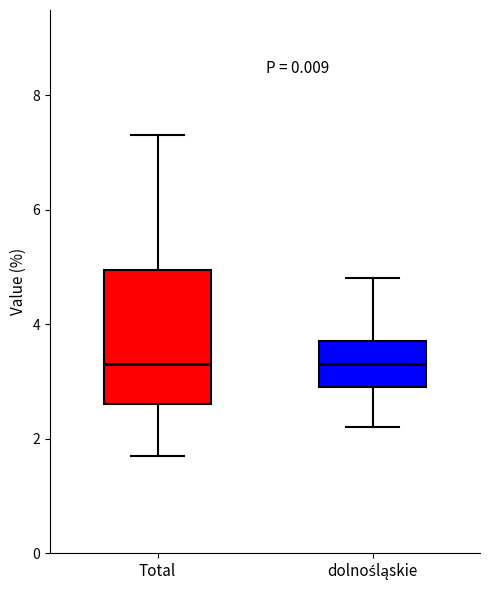

Reading left to right, transcribe this box plot: for each box, give where its median line is, the range the box spans, and where its two whiskers end, as read against the y-axis. The values are not printed on the chart, so give them approximately, as read against the axis.

Total: median 3.4, box 2.6 to 5.0, whiskers 1.8 to 7.4
dolnośląskie: median 3.4, box 3.0 to 3.8, whiskers 2.2 to 4.8